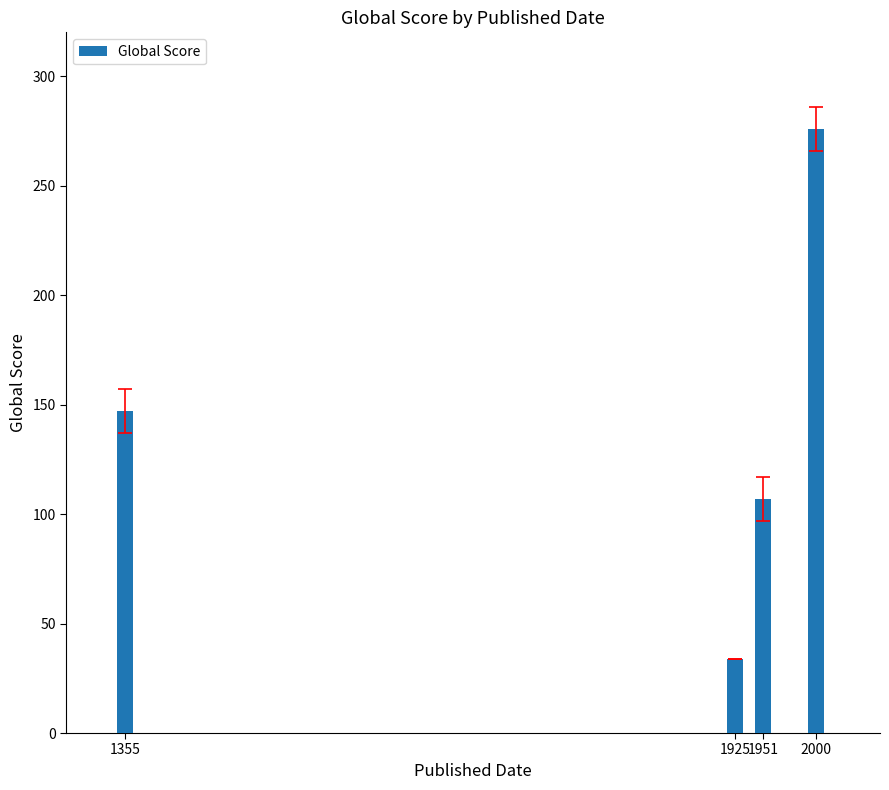

Reading right to left, extract all data points from this chart.

2000=276	1951=107	1925=34	1355=147